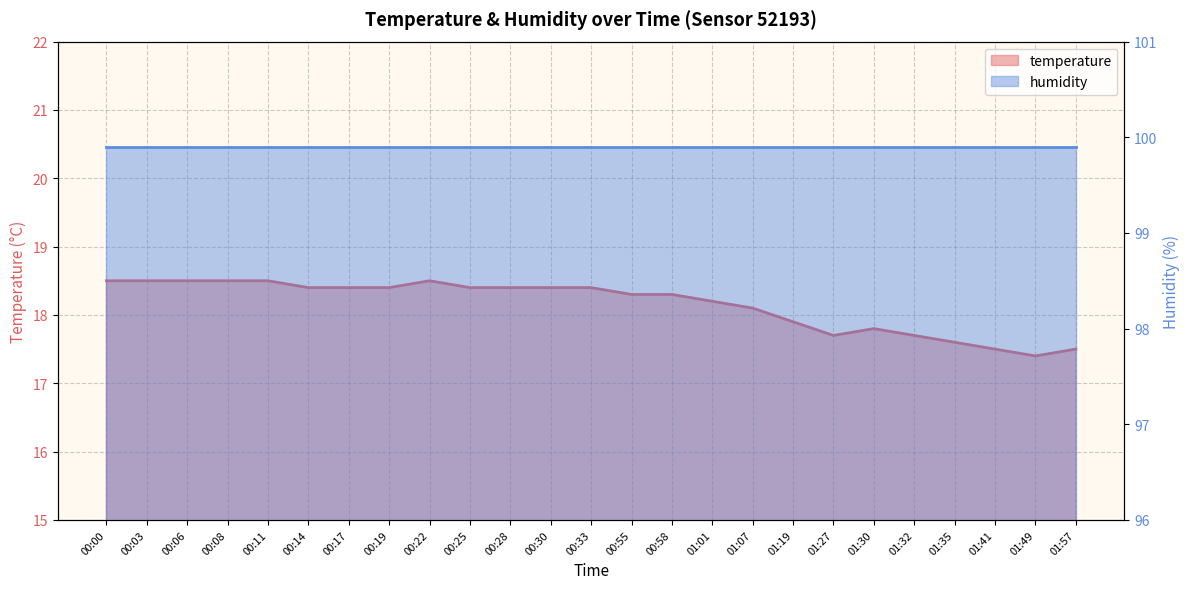

How many points are higher than both their immediate neighbors (excluding endpoints)?

2